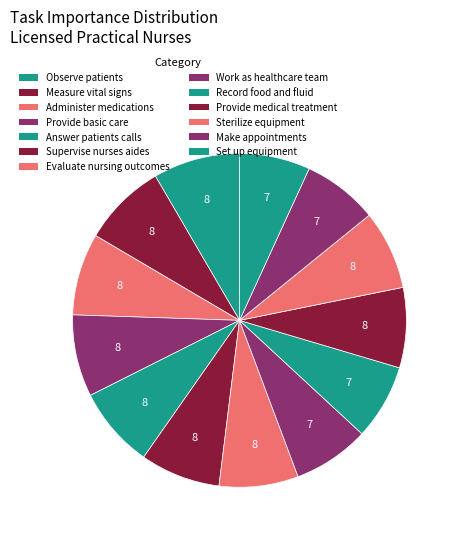

Count the number of slices in the pie.

13